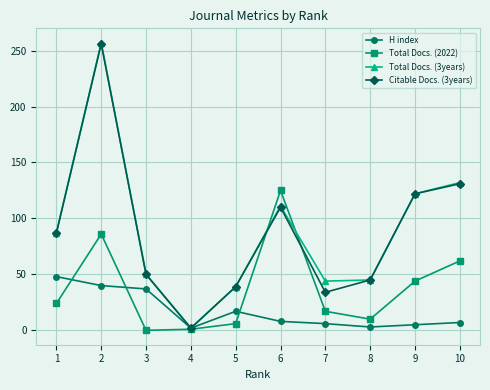

True or false: Citable Docs. (3years) has more than 2 points higher than both neighbors.

False